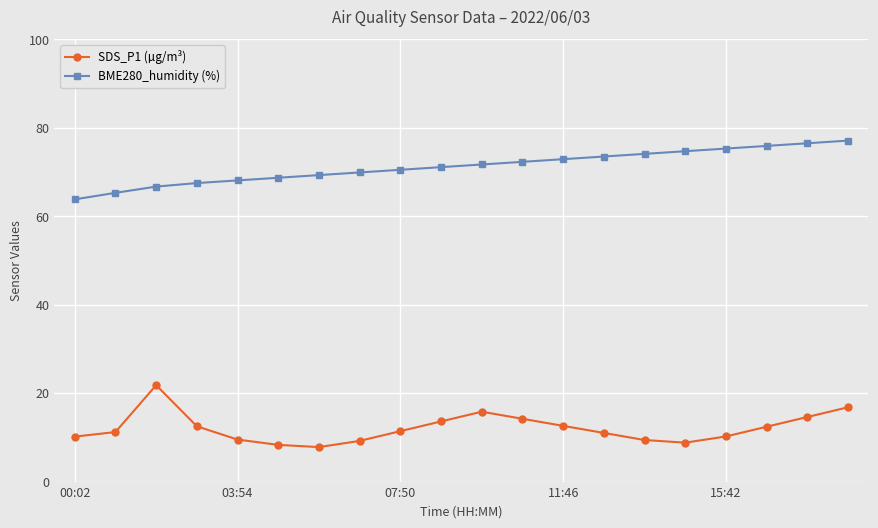

True or false: BME280_humidity (%) and SDS_P1 (µg/m³) intersect in this chart.

False